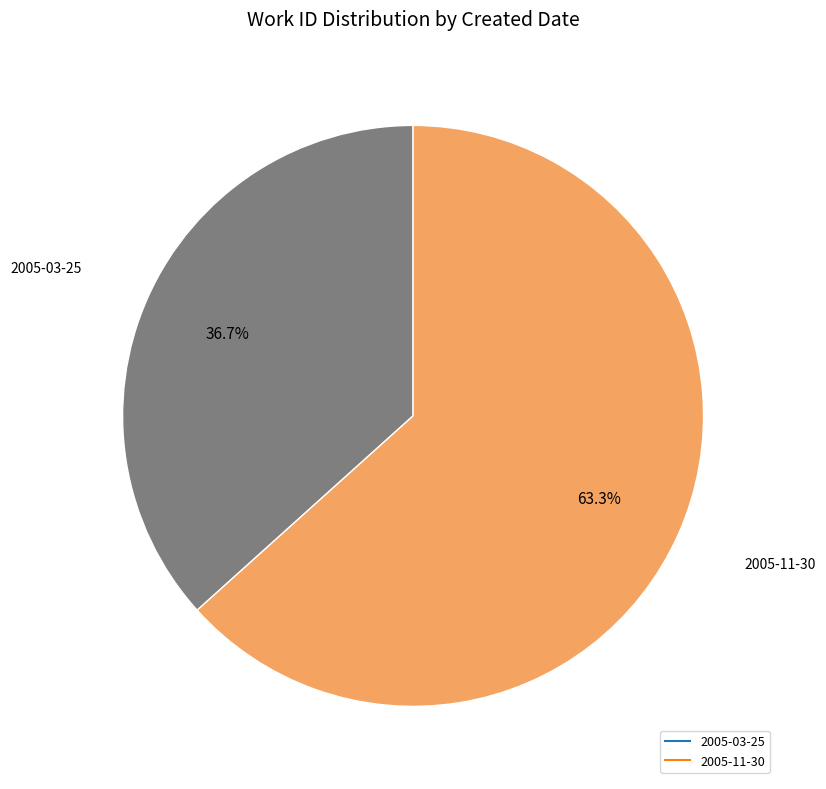

What is the smallest slice in the pie chart?

2005-03-25